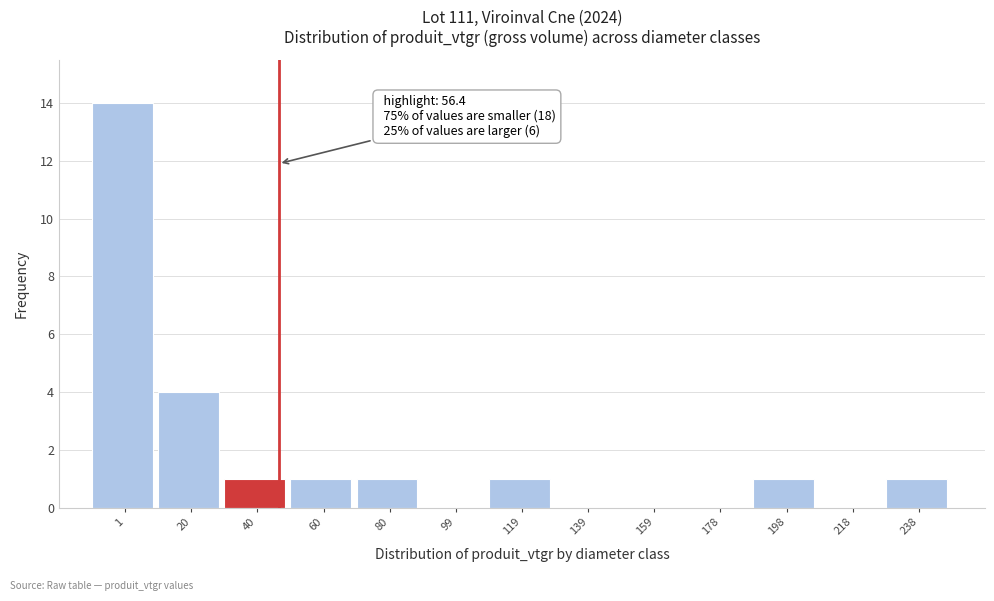

Reading left to right, list all the values displayed in this chart.

1=14	20=4	40=1	60=1	80=1	99=0	119=1	139=0	159=0	178=0	198=1	218=0	238=1